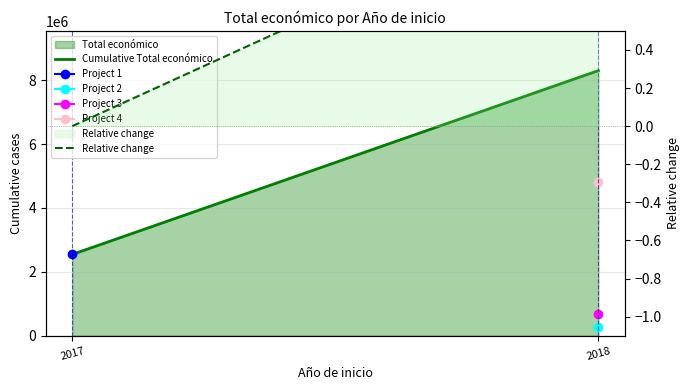

What is the highest value of the Cumulative Total económico series?

8301183.0